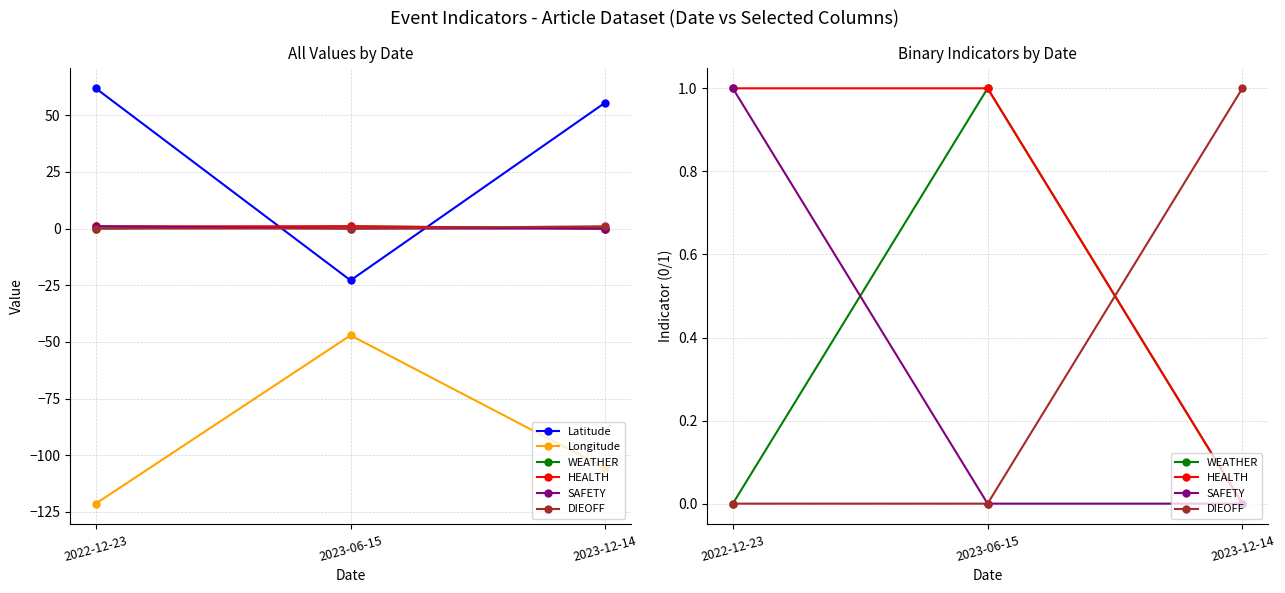

Reading left to right, list all the values displayed in this chart.

Latitude: 2022-12-23=61.9	2023-06-15=-22.9	2023-12-14=55.6
Longitude: 2022-12-23=-121.4	2023-06-15=-47.1	2023-12-14=-105.8
WEATHER: 2022-12-23=0.0	2023-06-15=1.0	2023-12-14=0.0
HEALTH: 2022-12-23=1.0	2023-06-15=1.0	2023-12-14=0.0
SAFETY: 2022-12-23=1.0	2023-06-15=0.0	2023-12-14=0.0
DIEOFF: 2022-12-23=0.0	2023-06-15=0.0	2023-12-14=1.0